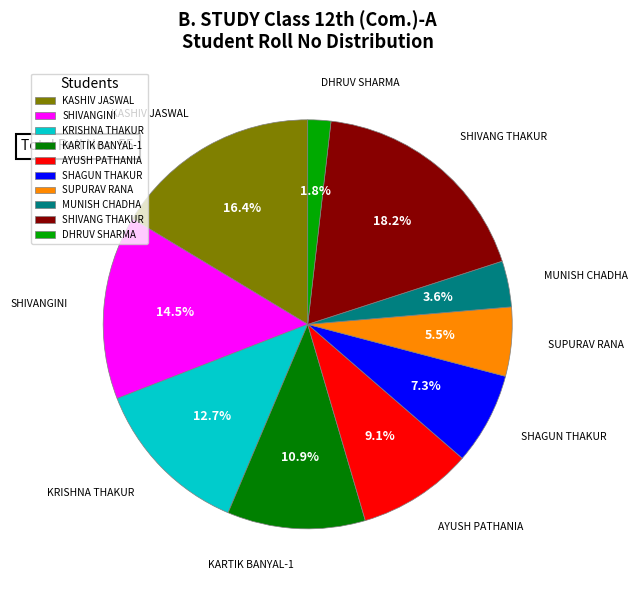

Rank the categories by value from highest to lowest.

SHIVANG THAKUR, KASHIV JASWAL, SHIVANGINI, KRISHNA THAKUR, KARTIK BANYAL-1, AYUSH PATHANIA, SHAGUN THAKUR, SUPURAV RANA, MUNISH CHADHA, DHRUV SHARMA